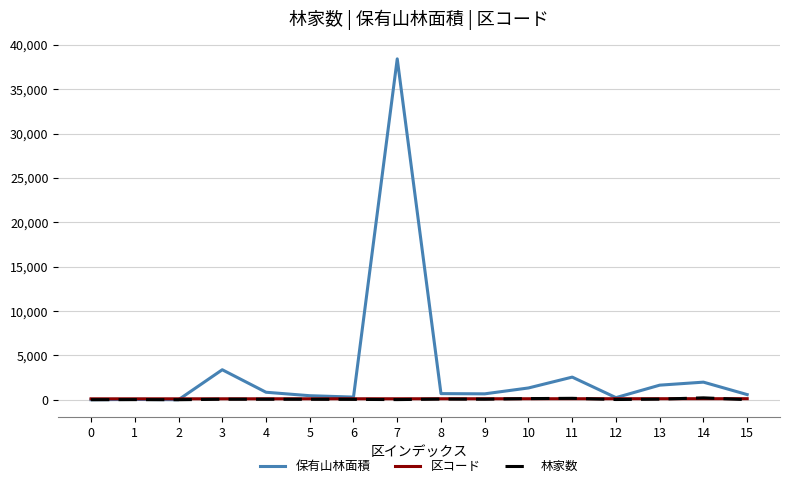

The 林家数 series shows 1 at 2. True or false?

True